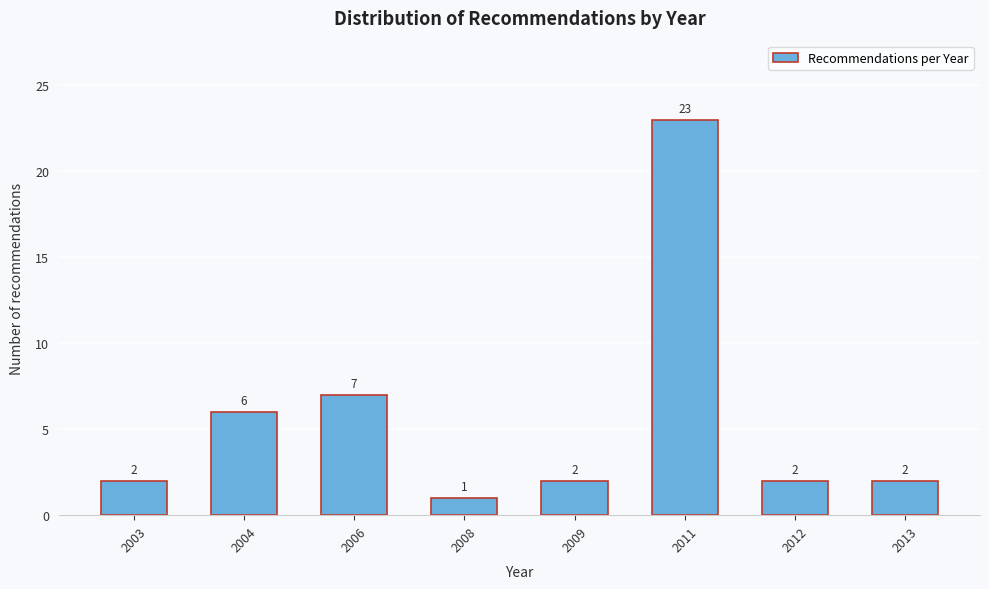

Reading left to right, list all the values displayed in this chart.

2003=2	2004=6	2006=7	2008=1	2009=2	2011=23	2012=2	2013=2